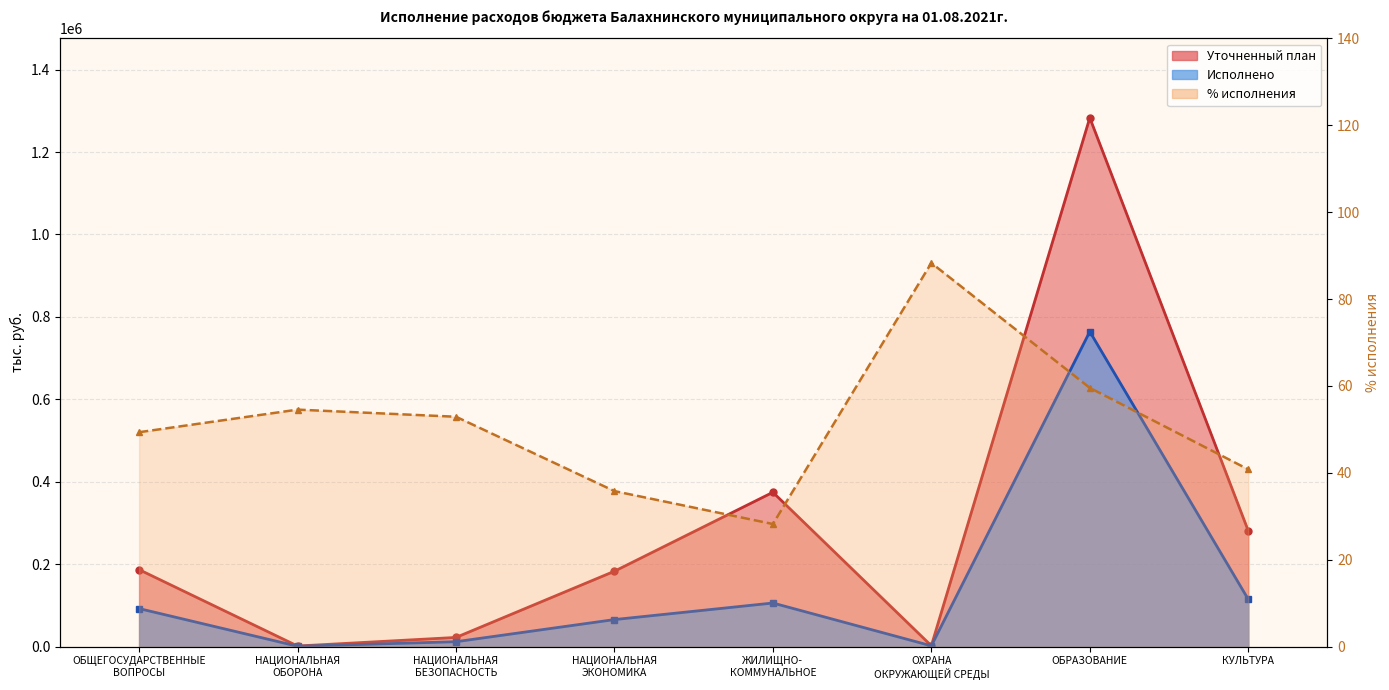

What position from the left is НАЦИОНАЛЬНАЯ
ОБОРОНА?

2